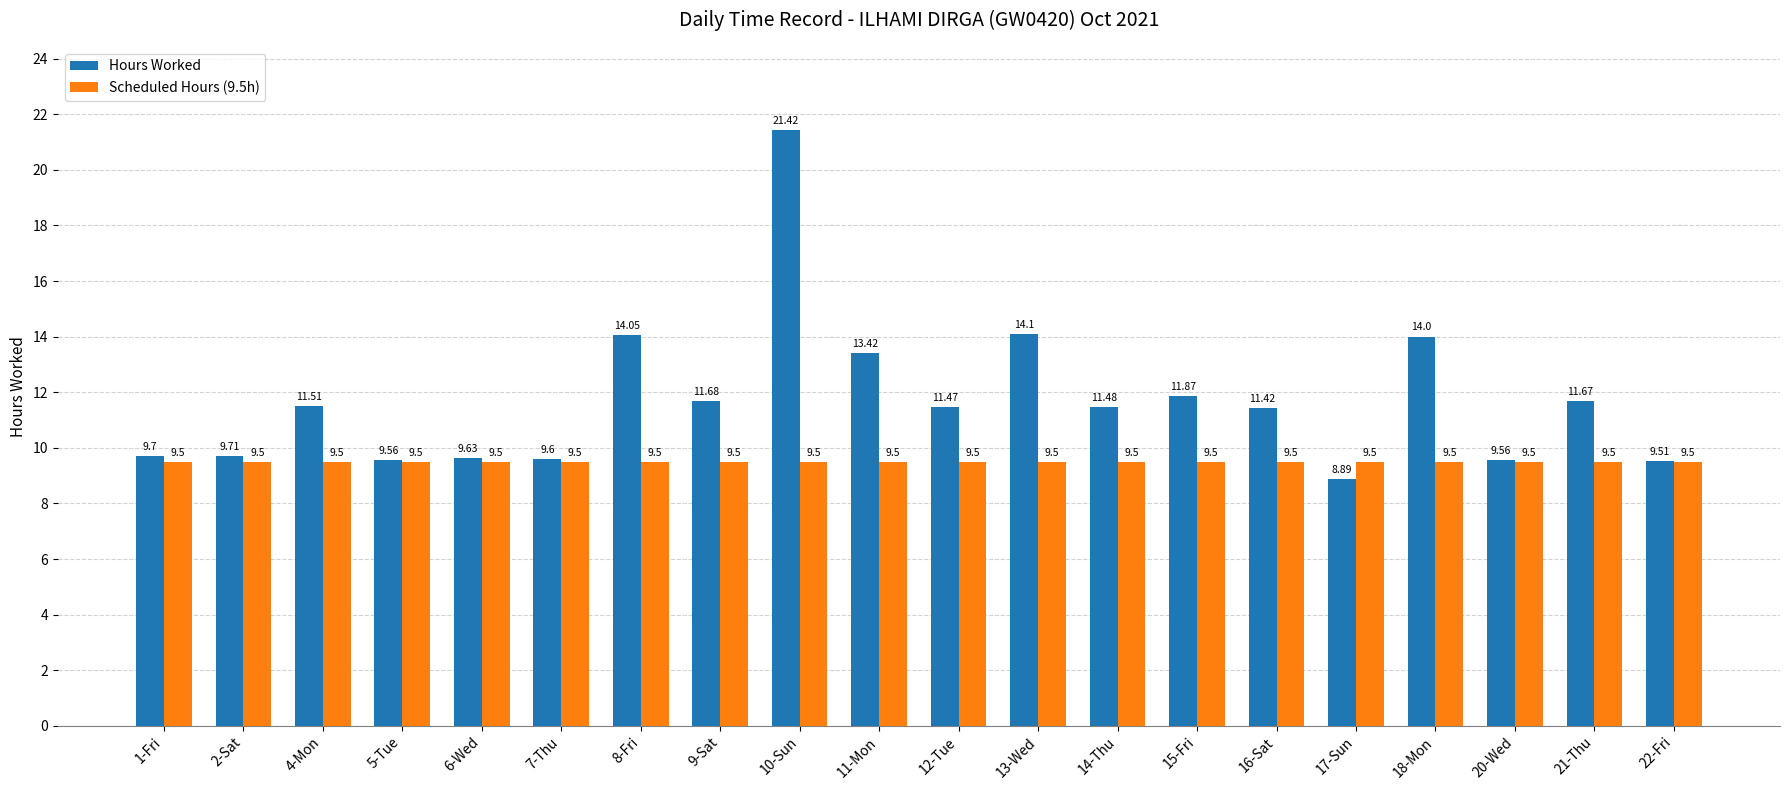

What is the difference between the Hours Worked values at 13-Wed and 6-Wed?

4.5